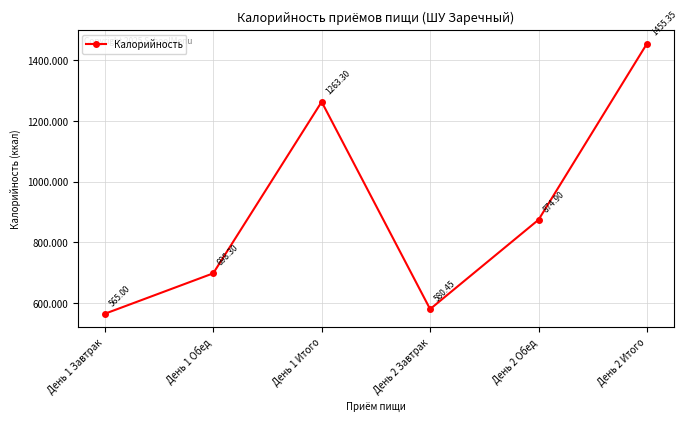

What is the sum of the values at День 2 Обед and День 1 Итого?

2138.2